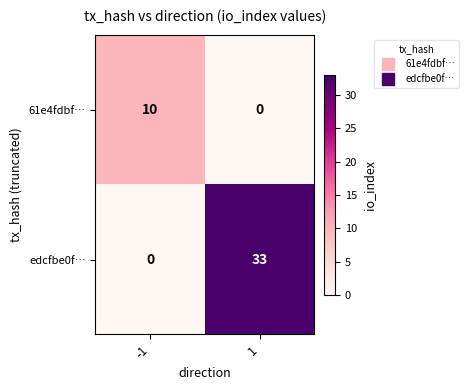

What is the approximate value of edcfbe0f… at 1?

33